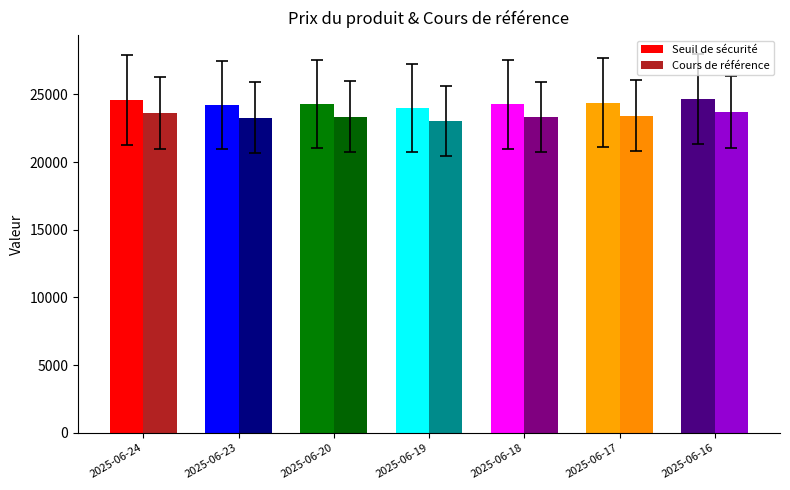

The Cours de référence series shows 23317.8 at 2025-06-18. True or false?

True